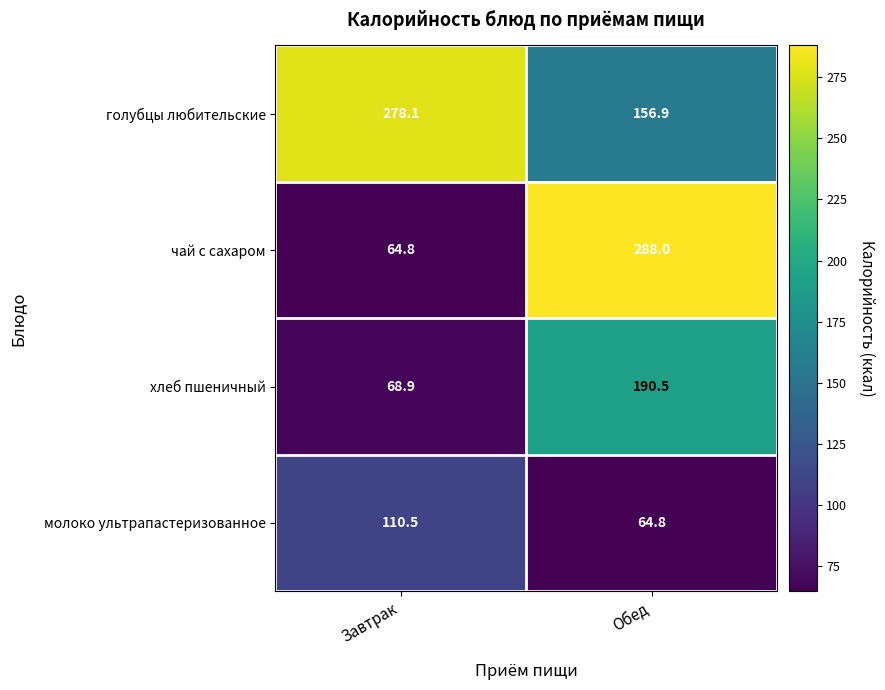

What is the minimum value shown in the chart?

64.8